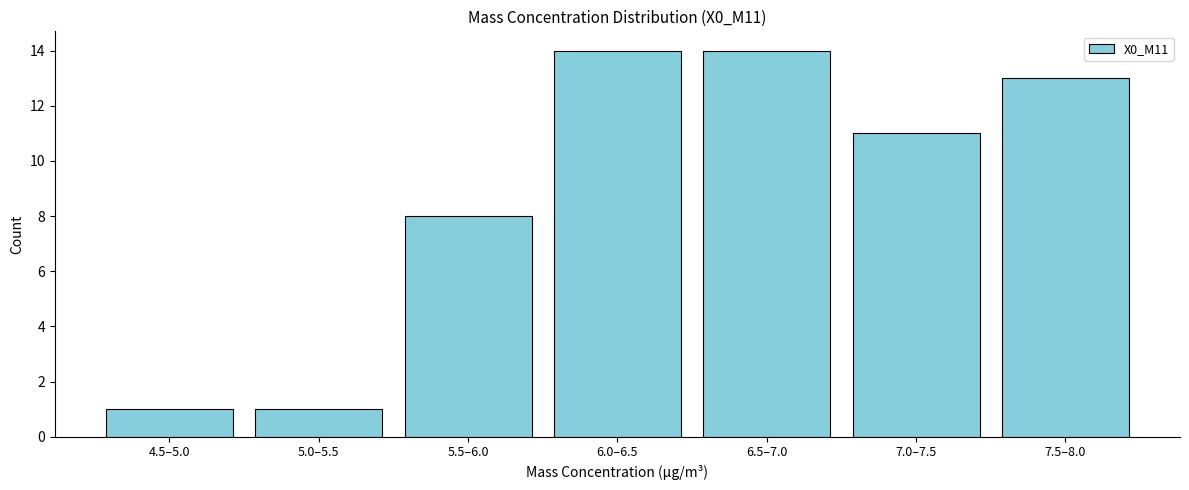

Reading left to right, transcribe all the data shown in this chart.

4.5–5.0=1	5.0–5.5=1	5.5–6.0=8	6.0–6.5=14	6.5–7.0=14	7.0–7.5=11	7.5–8.0=13